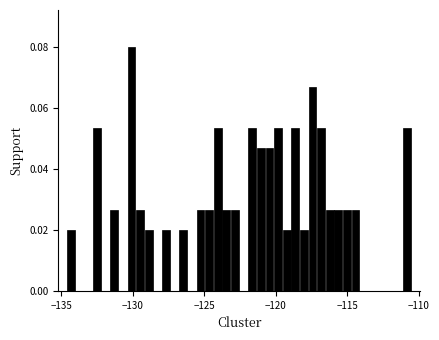

Read against the x-axis, roughly where is the centre of the tallest bar?

-130.0